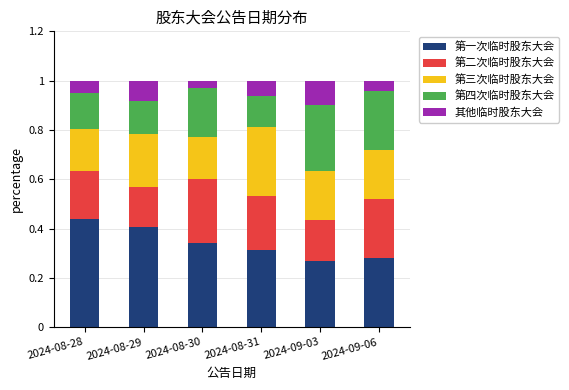

The value of 第一次临时股东大会 at 2024-08-29 is 0.4. True or false?

True